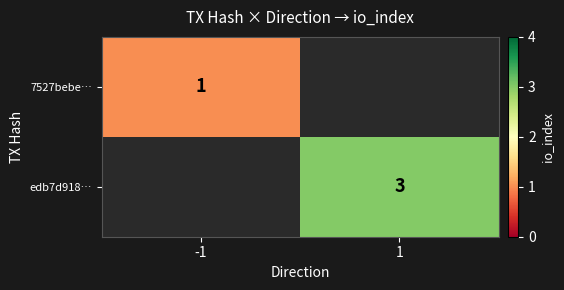

What is the greatest value displayed?

3.0